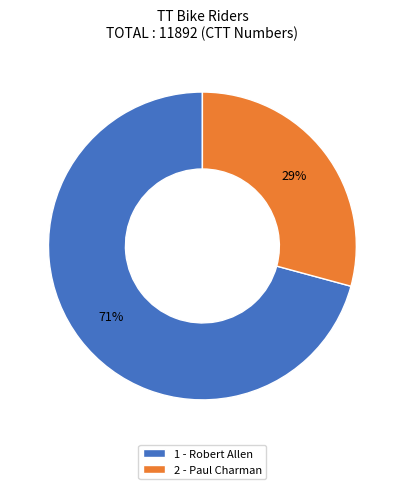

Which has a higher value, 2 - Paul Charman or 1 - Robert Allen?

1 - Robert Allen